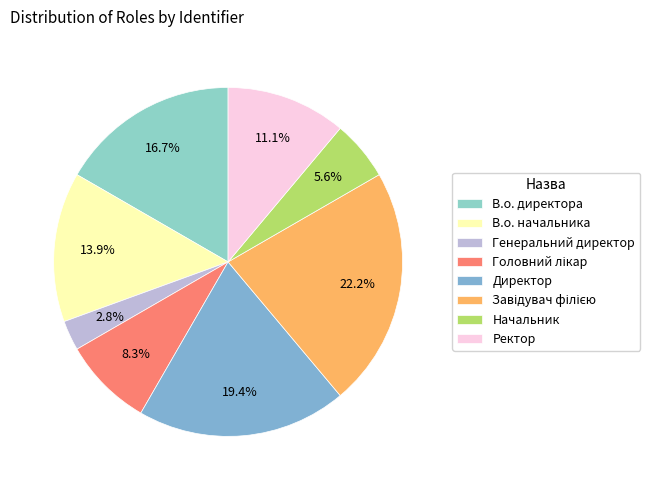

Which slice is the smallest?

Генеральний директор